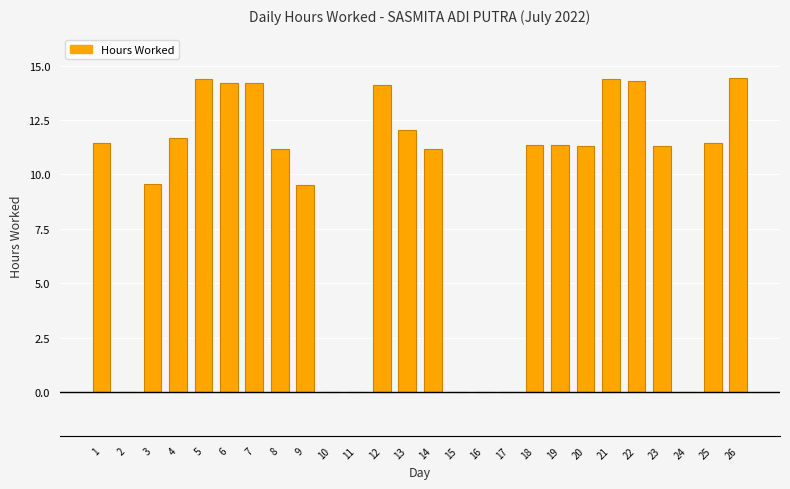

Count the number of categories in the chart.

26